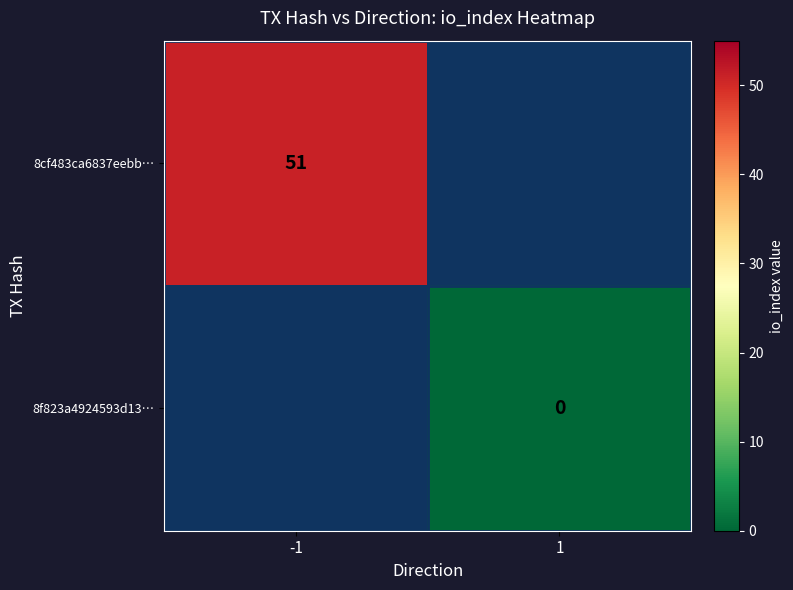

The value of 8cf483ca6837eebb… at -1 is 51. True or false?

True